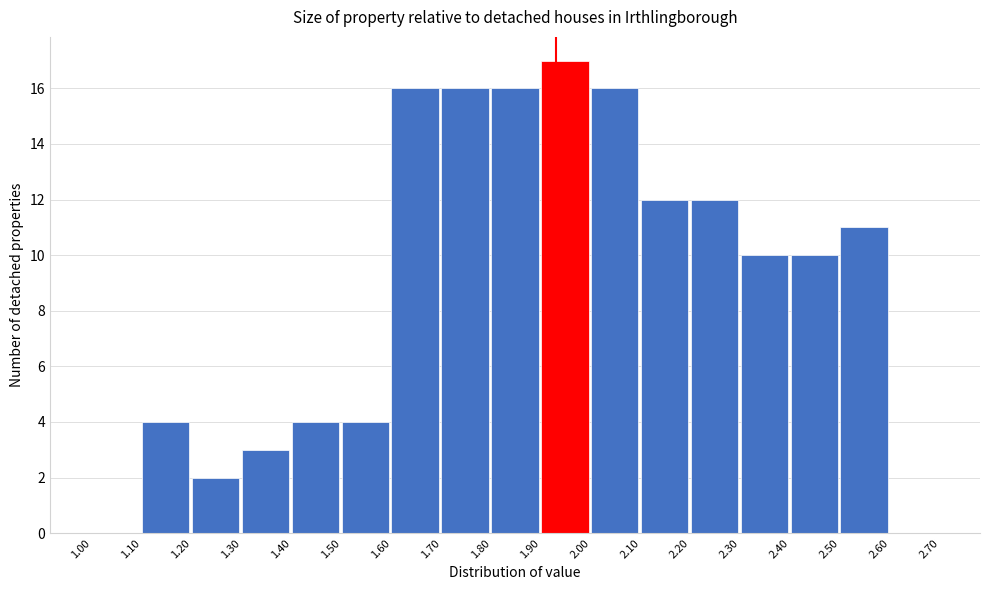

Which range on the x-axis has the tallest bar?

1.90 to 2.00